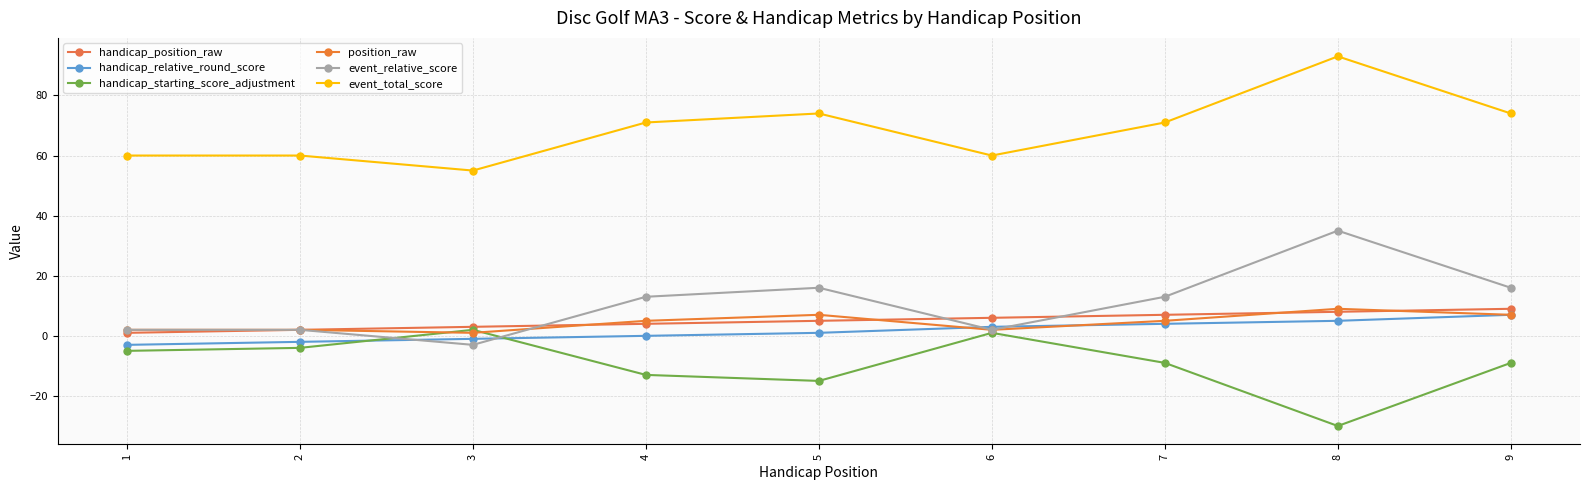

Which has a higher value, 1 or 6?

6